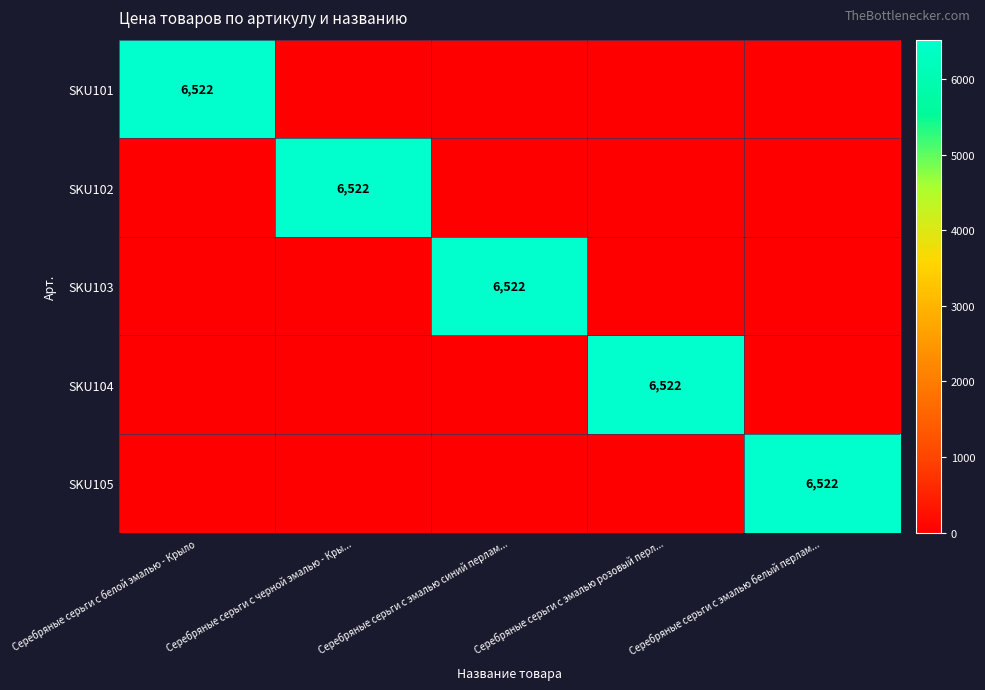

The value of SKU104 at Серебряные серьги с эмалью розовый перл... is 6522. True or false?

True